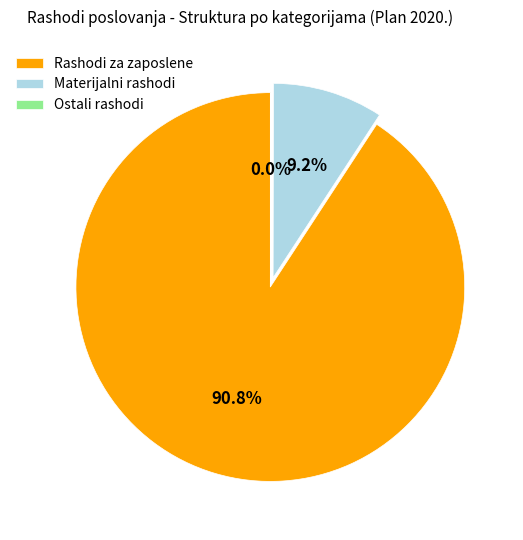

Does Rashodi za zaposlene represent more than half of the total?

Yes